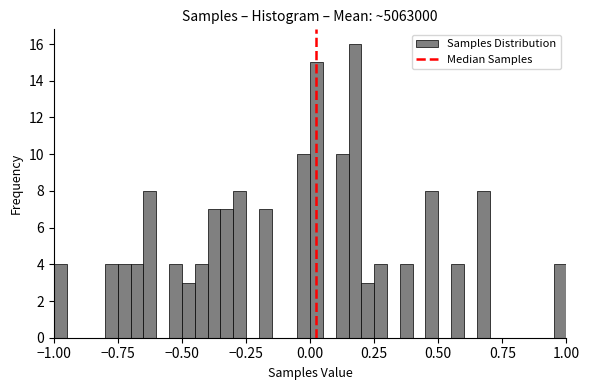

Read against the x-axis, roughly where is the centre of the tallest bar?

0.20